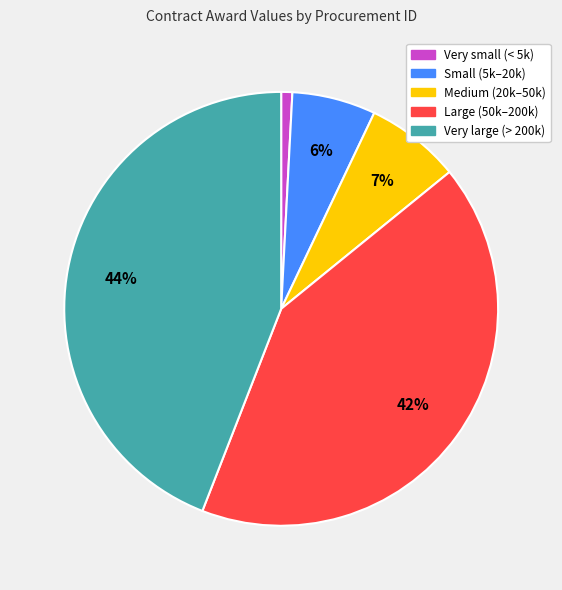

Is there a majority slice in this chart?

No